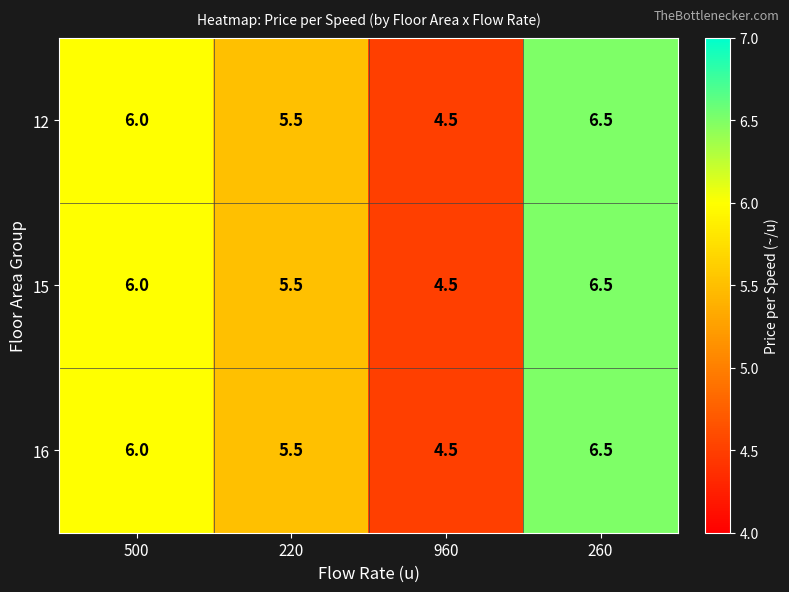

The 15 series shows 5.5 at 220. True or false?

True